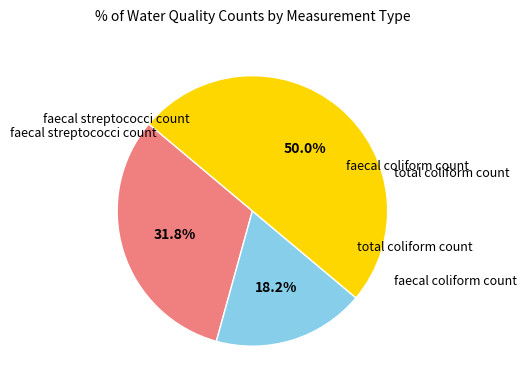

True or false: total coliform count accounts for 38% of the total.

False